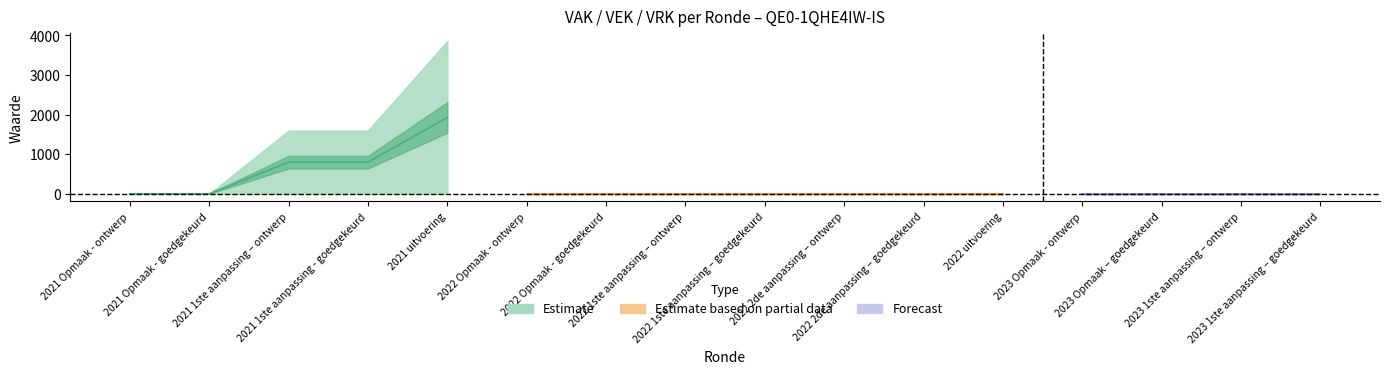

True or false: VRK and VEK intersect in this chart.

False